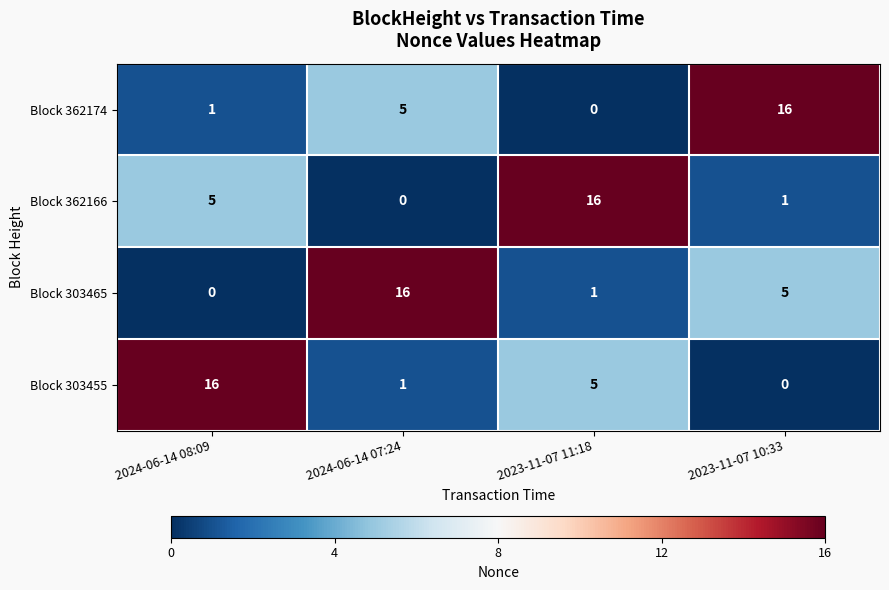

Reading right to left, list all the values displayed in this chart.

Block 362174: 2023-11-07 10:33=16	2023-11-07 11:18=0	2024-06-14 07:24=5	2024-06-14 08:09=1
Block 362166: 2023-11-07 10:33=1	2023-11-07 11:18=16	2024-06-14 07:24=0	2024-06-14 08:09=5
Block 303465: 2023-11-07 10:33=5	2023-11-07 11:18=1	2024-06-14 07:24=16	2024-06-14 08:09=0
Block 303455: 2023-11-07 10:33=0	2023-11-07 11:18=5	2024-06-14 07:24=1	2024-06-14 08:09=16